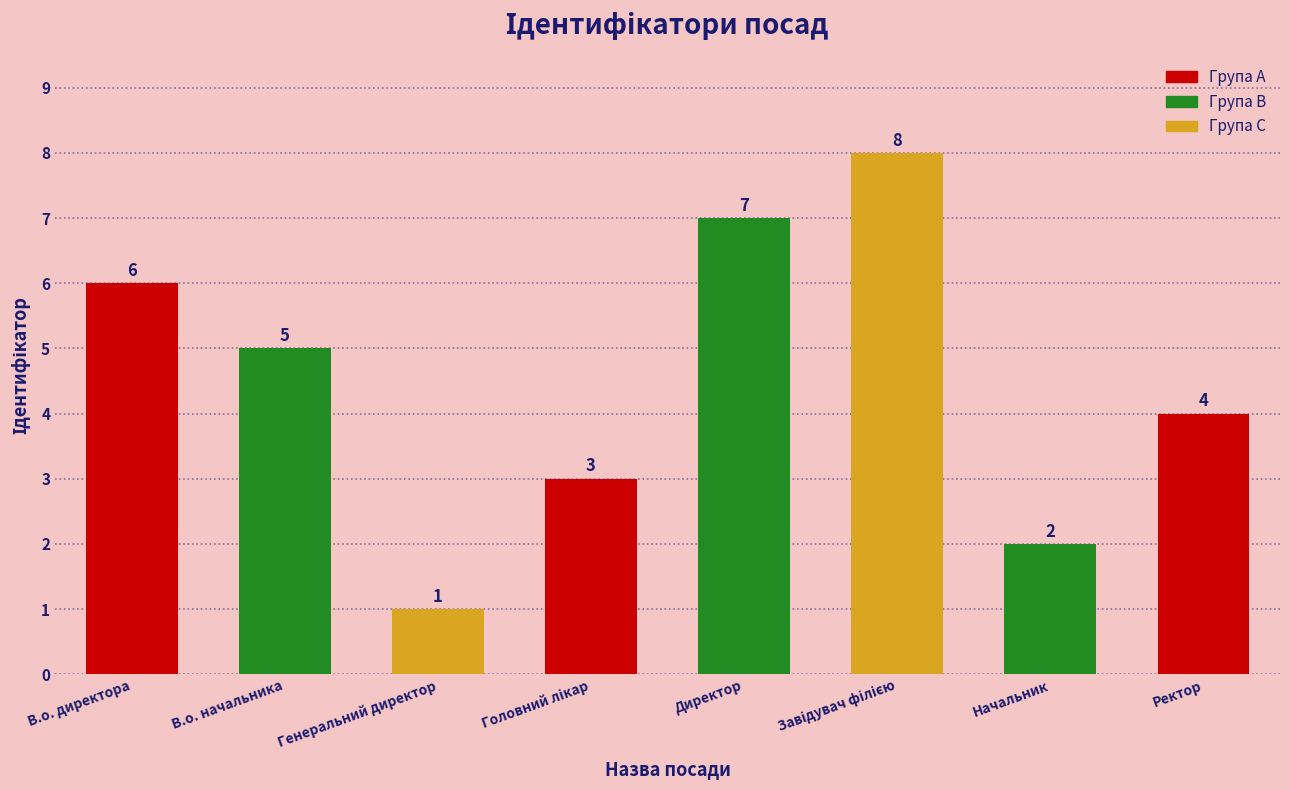

Reading left to right, extract all data points from this chart.

6	5	1	3	7	8	2	4